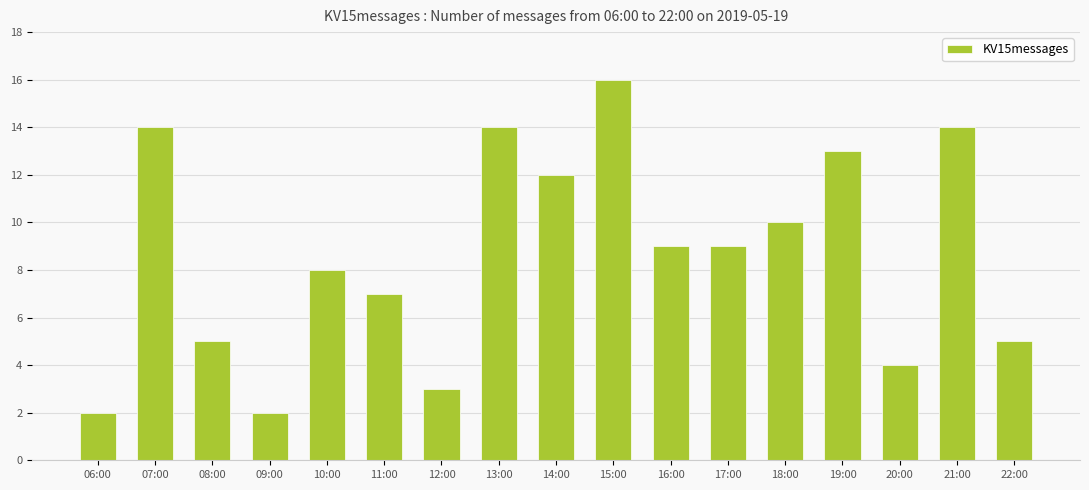

How many values are below 9?

8